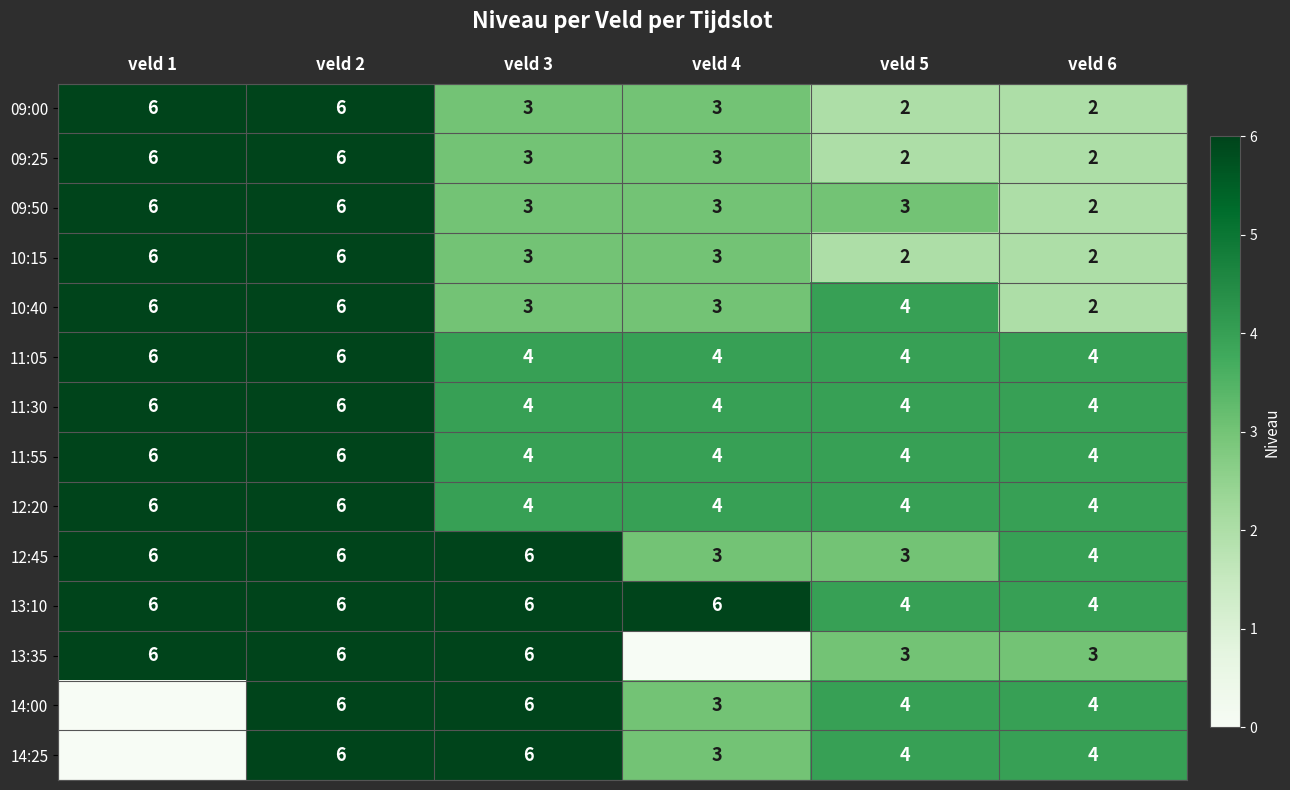

Between veld 6 and veld 2, which is larger?

veld 2